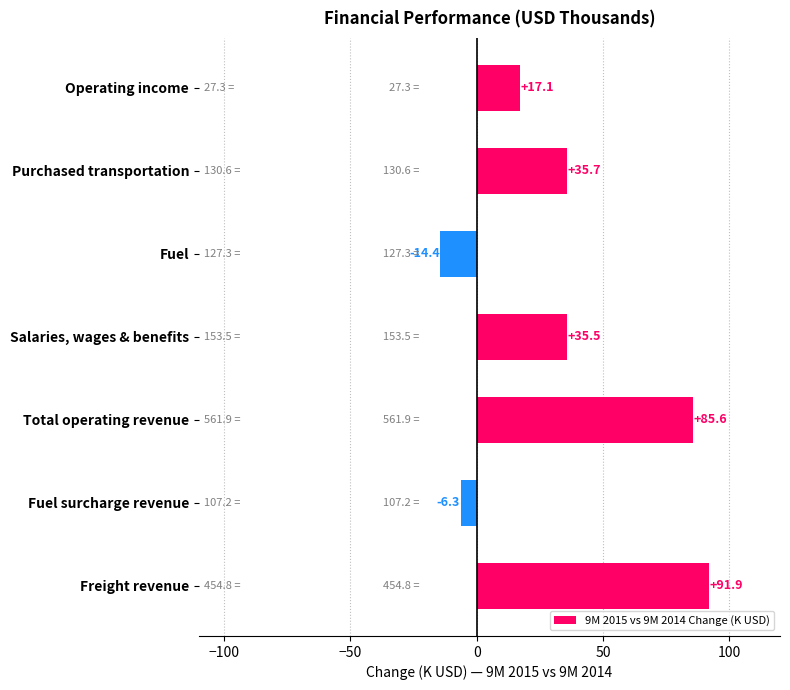

Rank the categories by value from highest to lowest.

Freight revenue, Total operating revenue, Purchased transportation, Salaries, wages & benefits, Operating income, Fuel surcharge revenue, Fuel